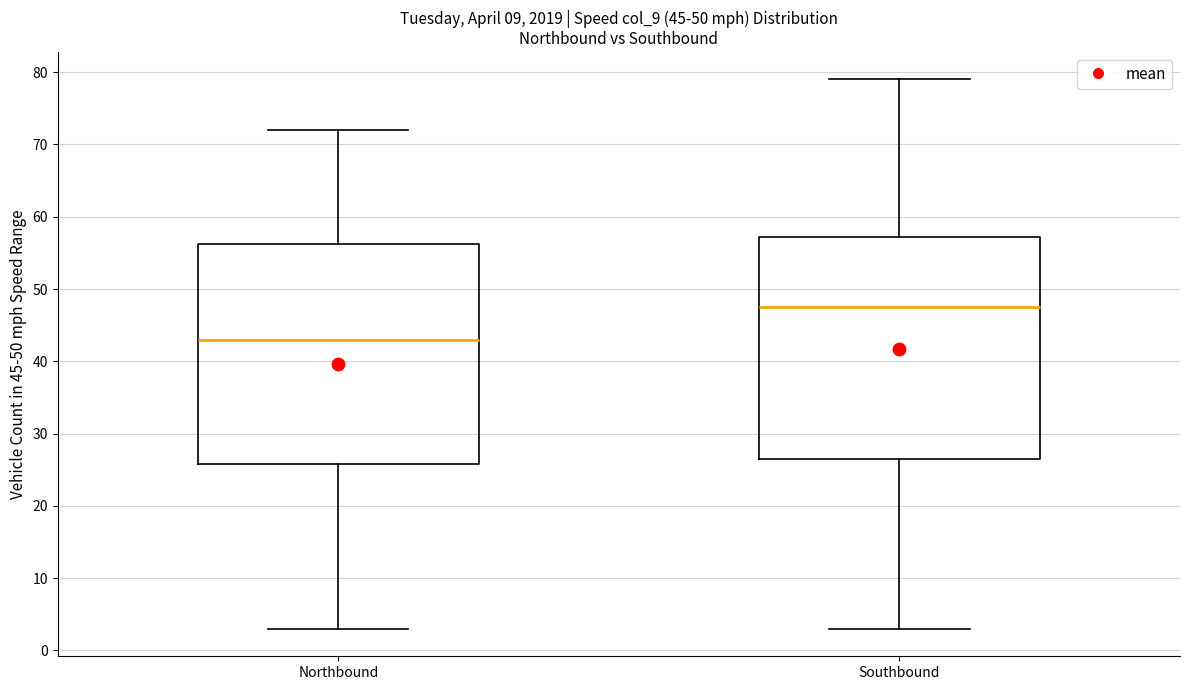

Which box has the lowest median line?

Northbound